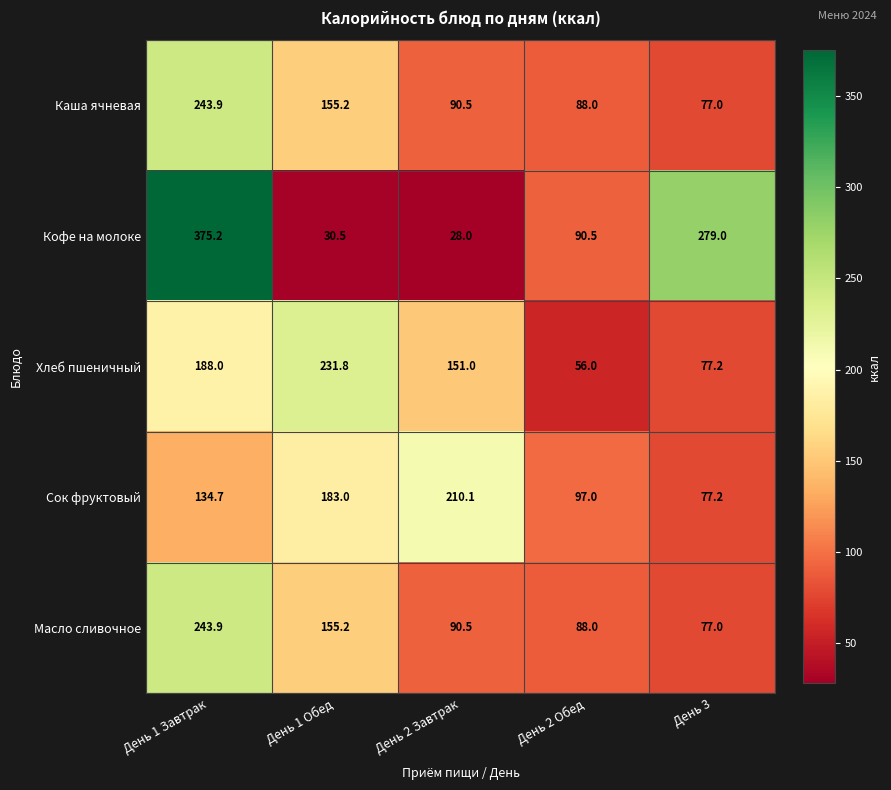

The value of Сок фруктовый at День 2 Завтрак is 210.1. True or false?

True